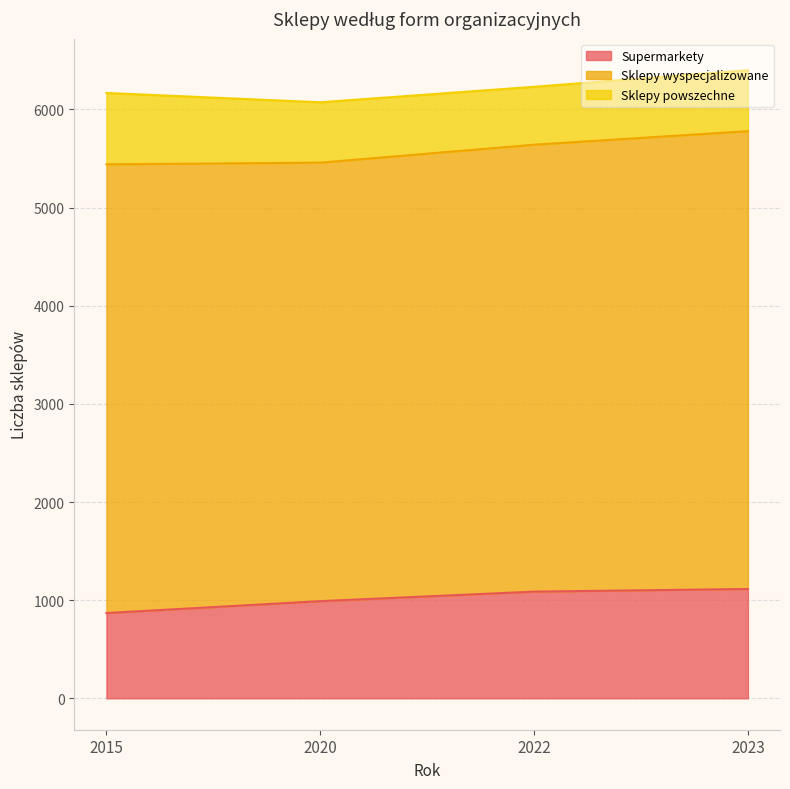

What is the maximum value for Supermarkety?

1114